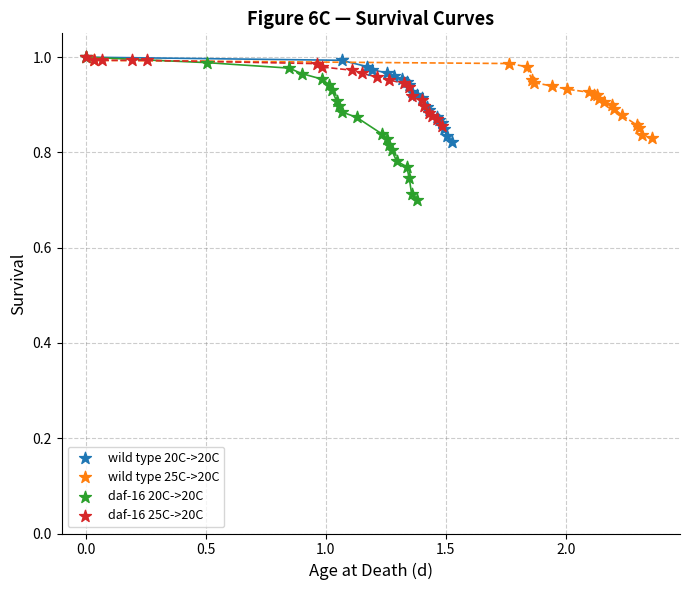

Which series has the widest spread of Y values?

daf-16 20C->20C